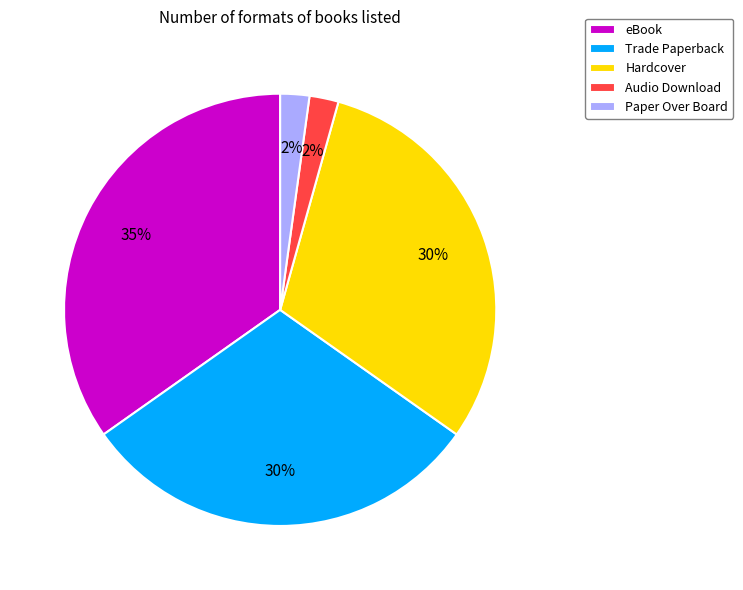

How many segments does this pie chart have?

5